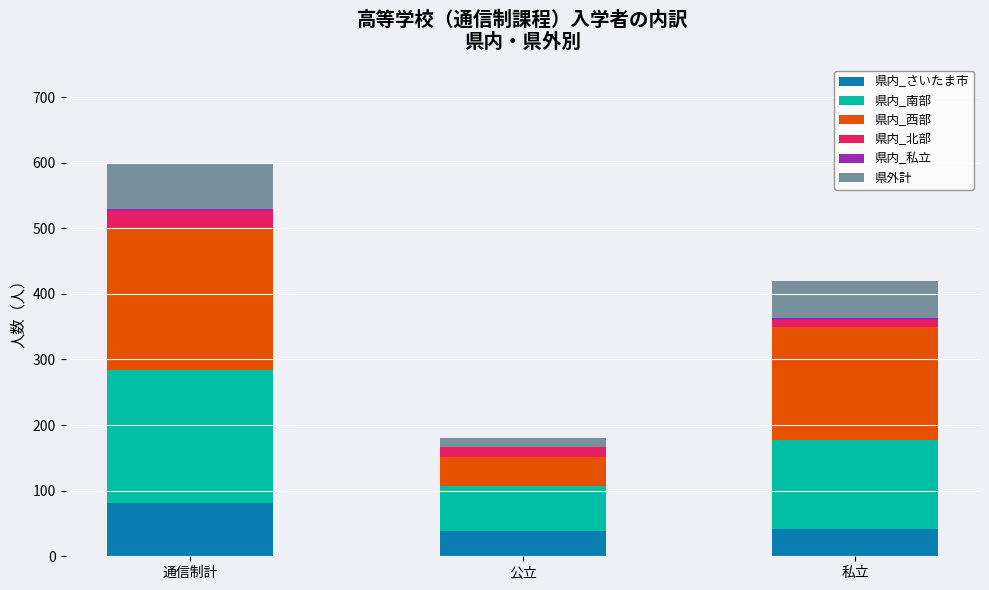

What is the total value across all series at 私立?

420